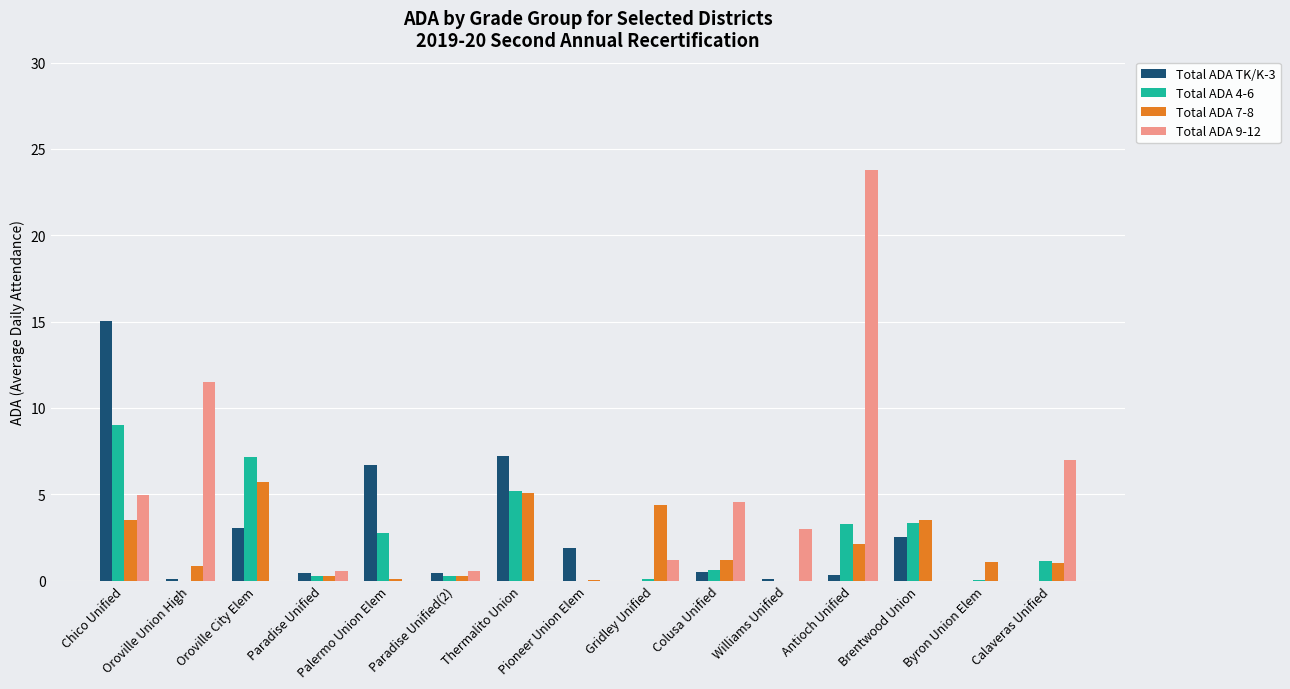

The Total ADA TK/K-3 series shows 1.9 at Pioneer Union Elem. True or false?

True